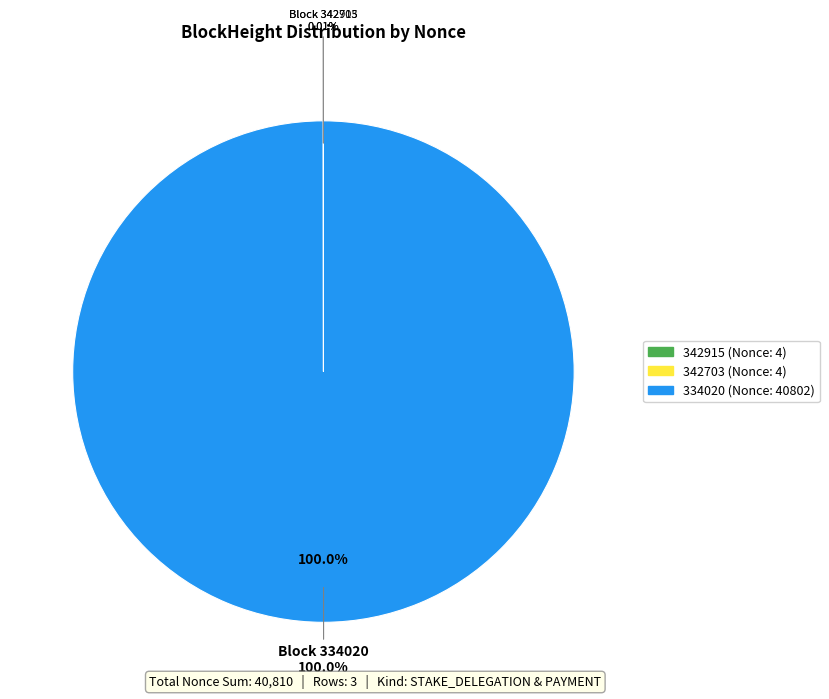

Is there a majority slice in this chart?

Yes